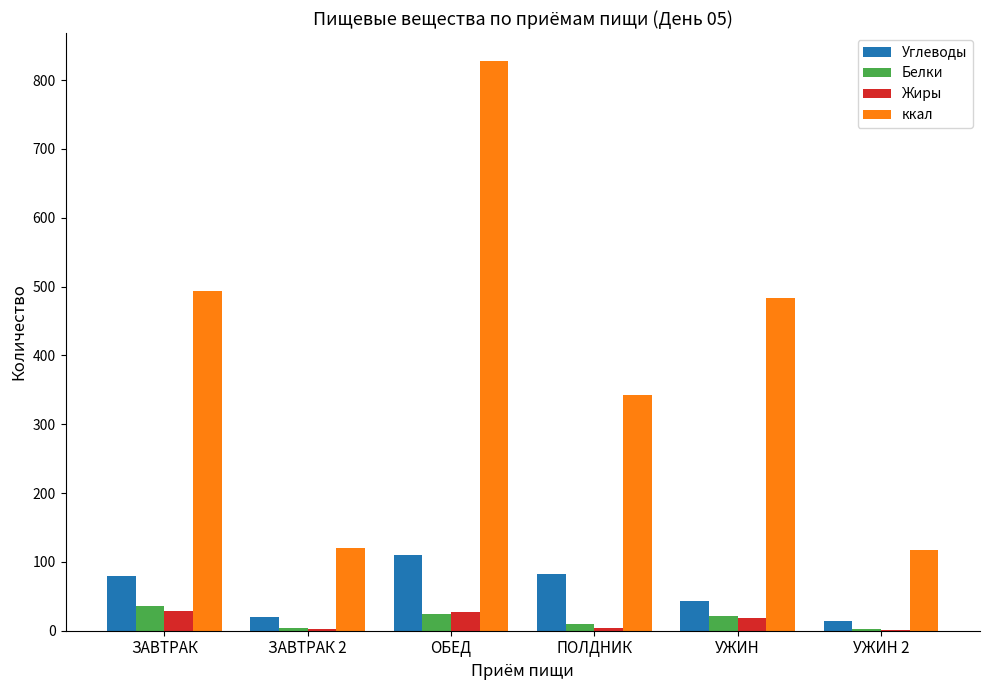

Between УЖИН and УЖИН 2, which series saw the biggest shift?

ккал